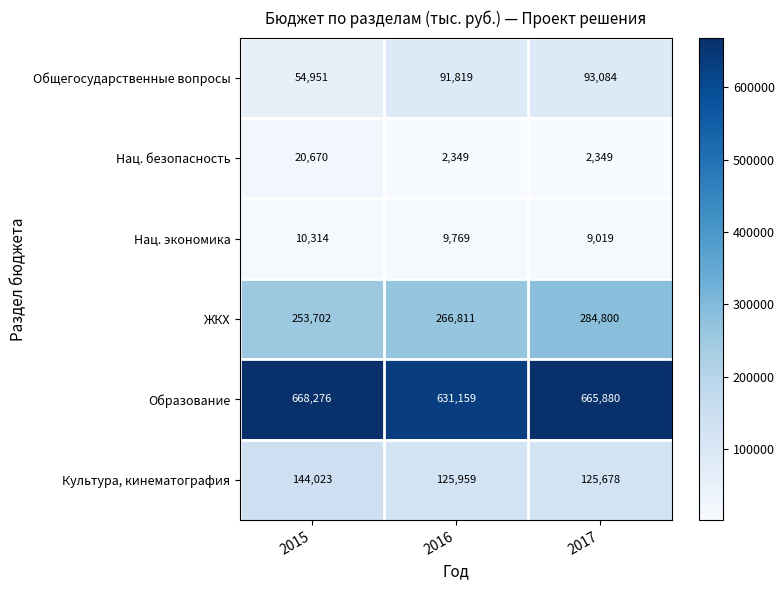

At which category is the sum across all series the highest?

2017